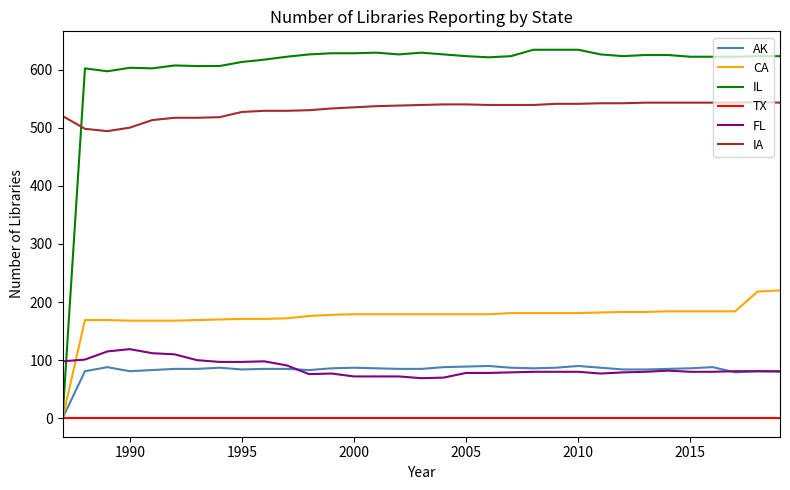

Which series has the largest total across all categories?

IL